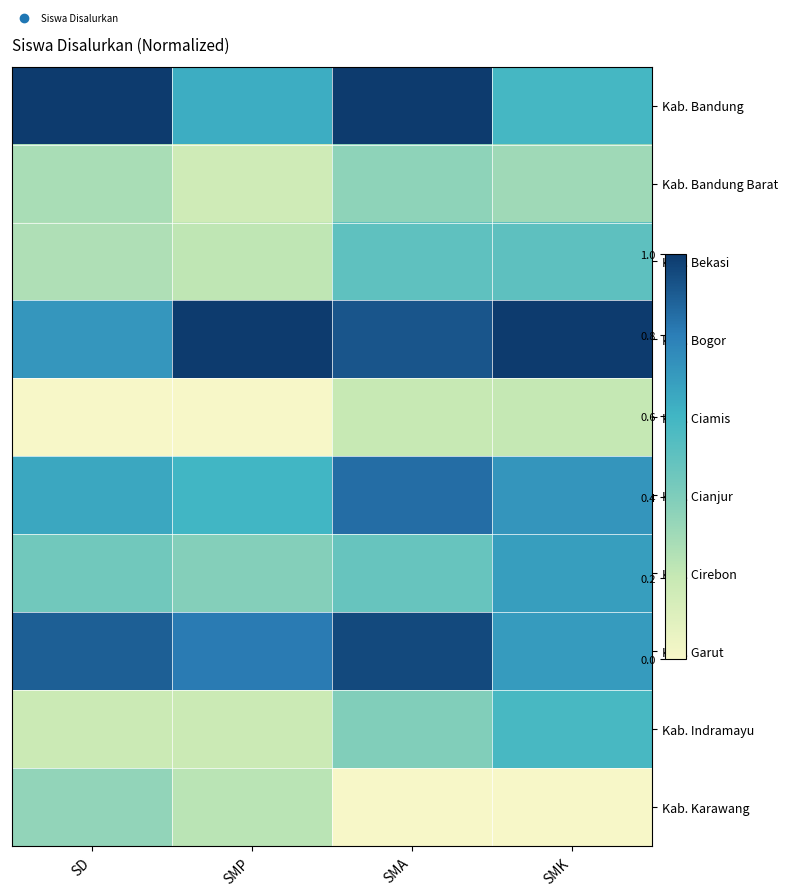

What is the total value across all series at SMP?

4.2